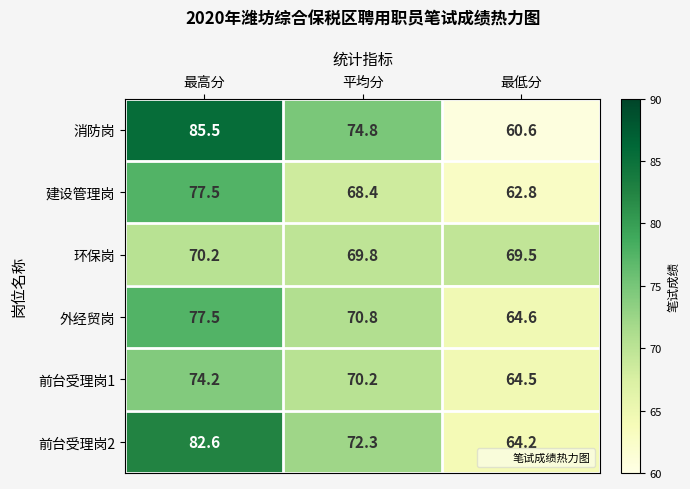

How many categories are shown in the chart?

3